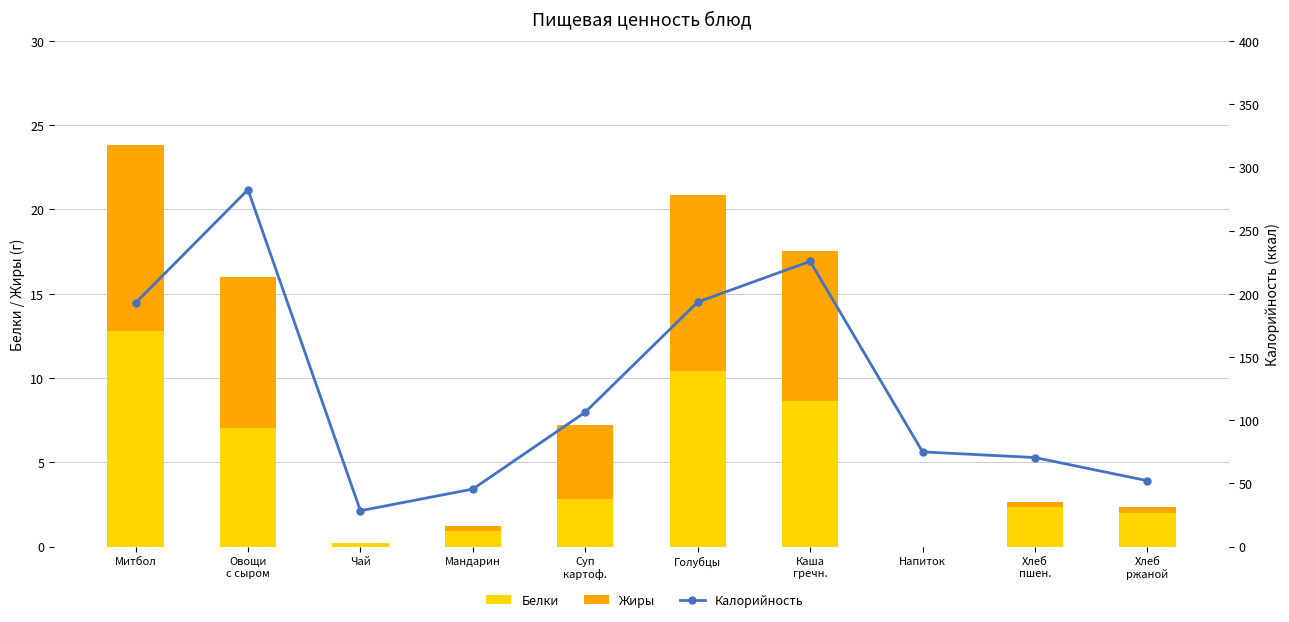

What is the difference between the maximum and minimum values in the Калорийность series?

253.8